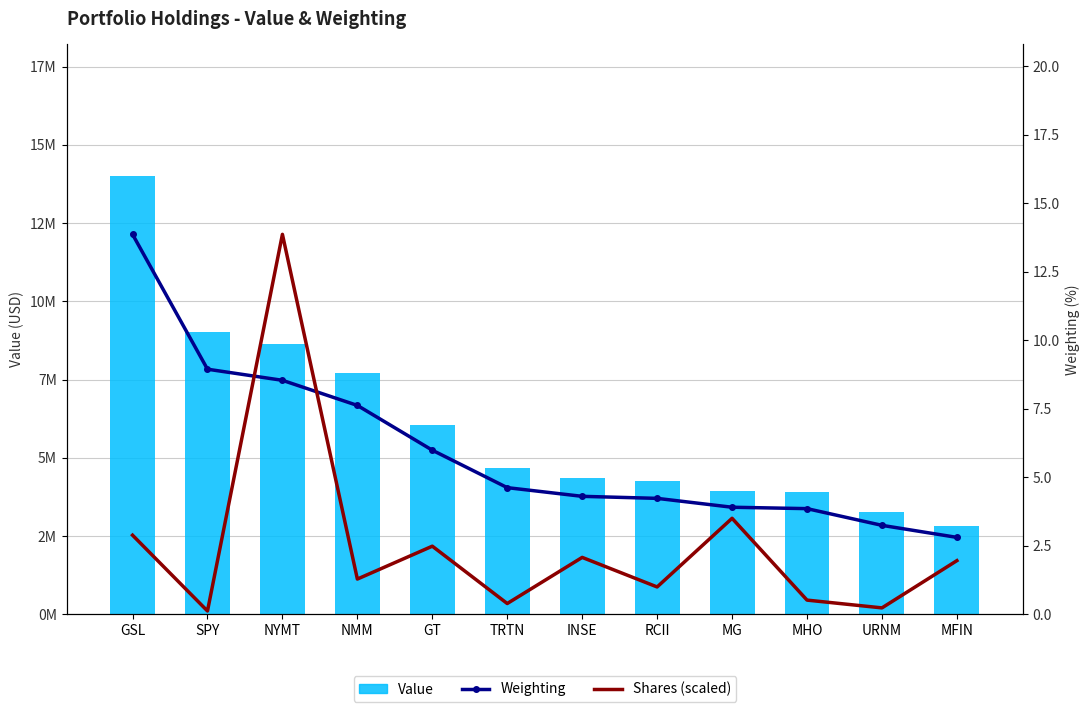

Which series has the largest range (max minus min)?

Value